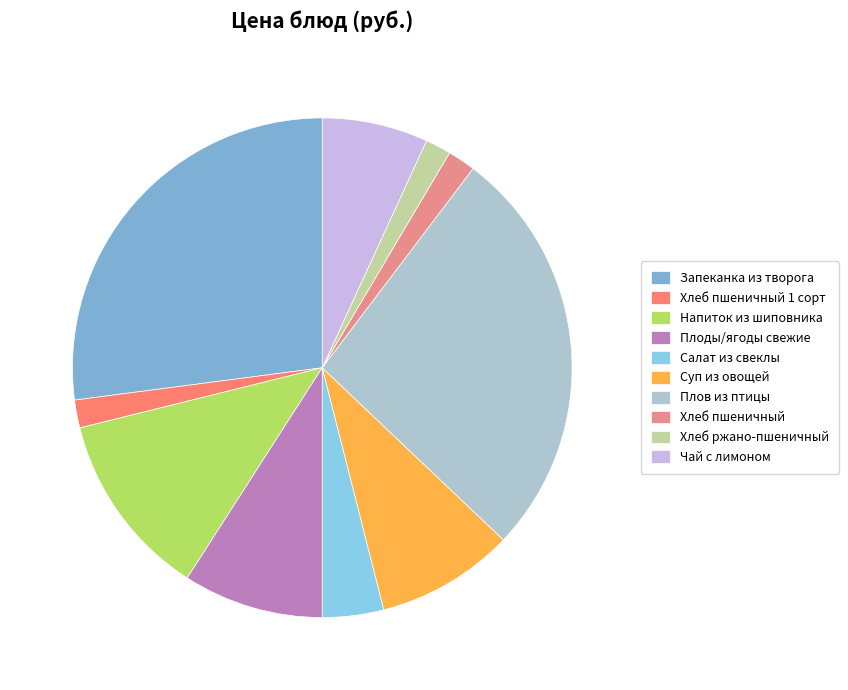

Which category has the smallest portion of the pie?

Хлеб ржано-пшеничный